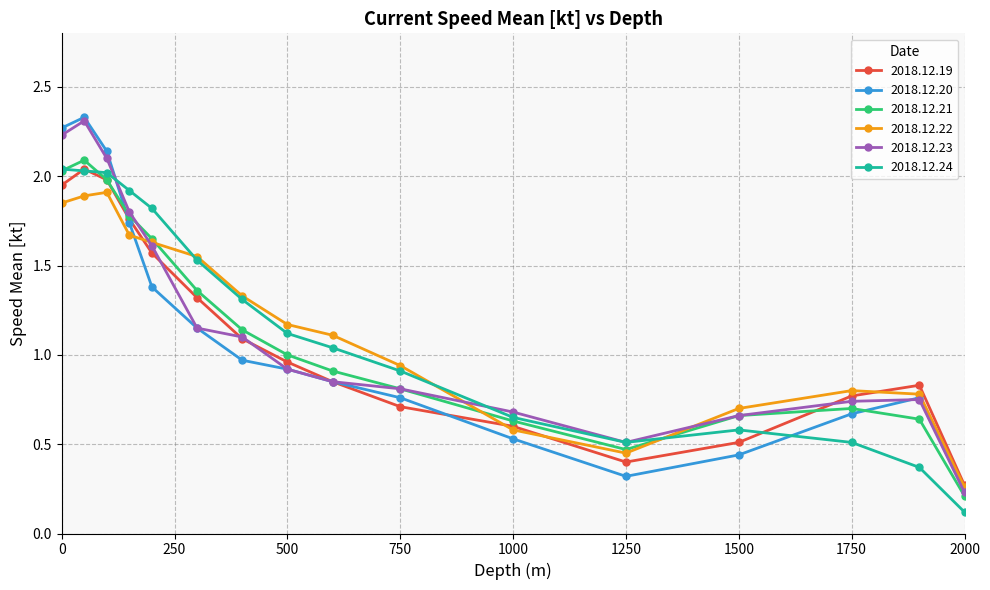

True or false: 2018.12.22 has more than 1 interior local peaks.

True